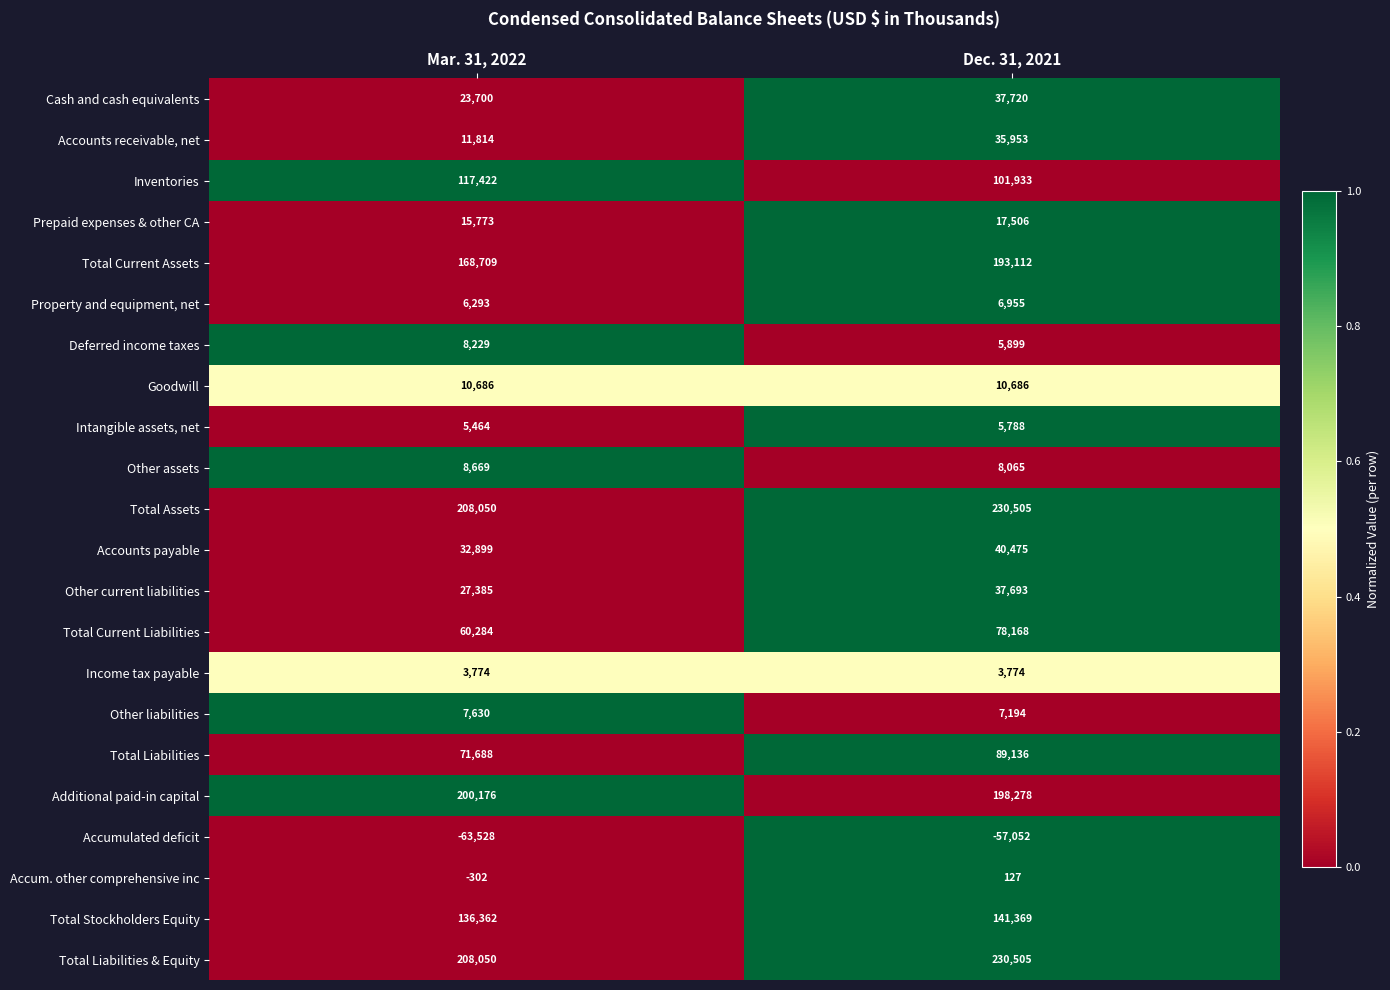

At which category does the chart reach its minimum across all series?

Mar. 31, 2022